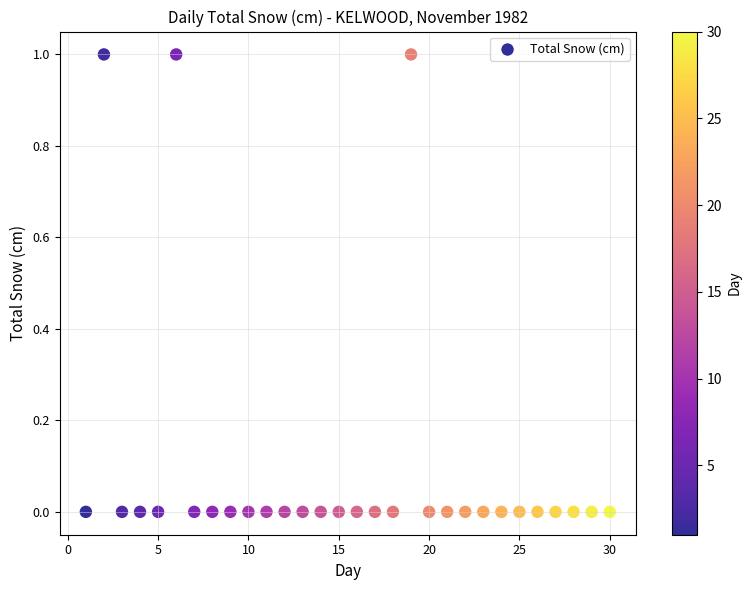

What is the range of X values (max minus min)?

29